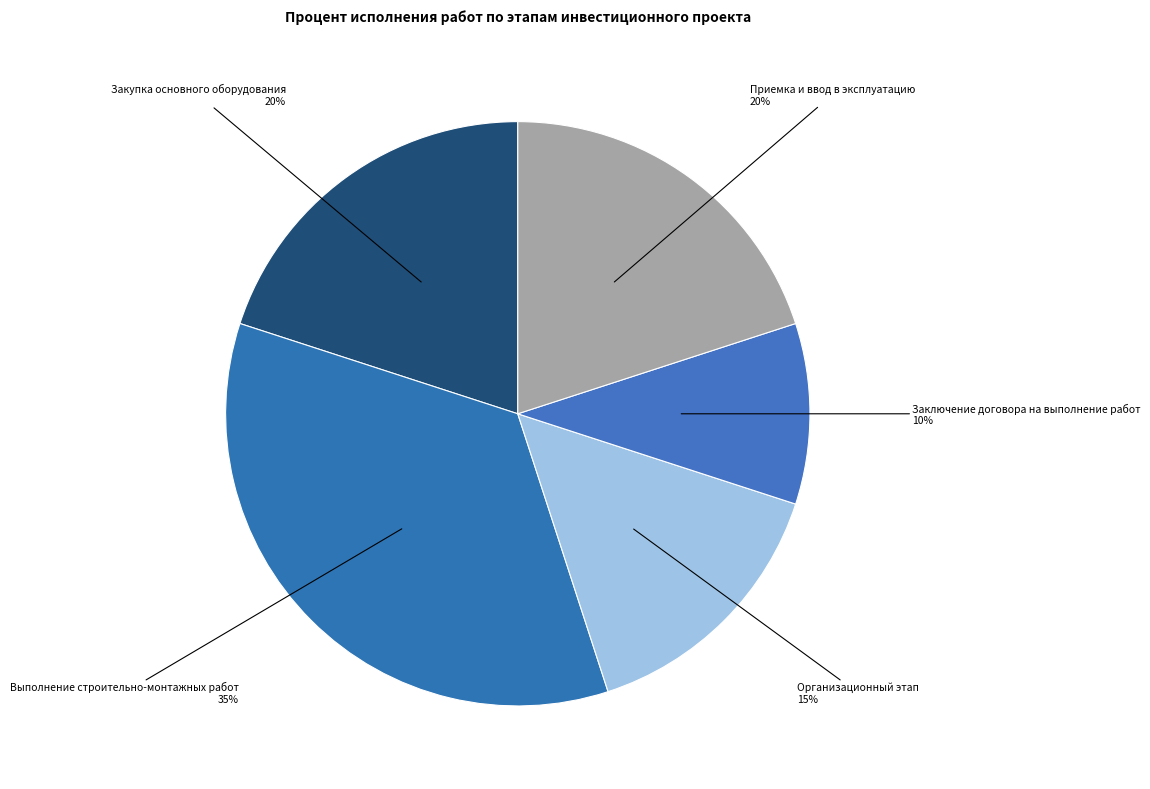

True or false: Приемка и ввод в эксплуатацию accounts for 20% of the total.

True